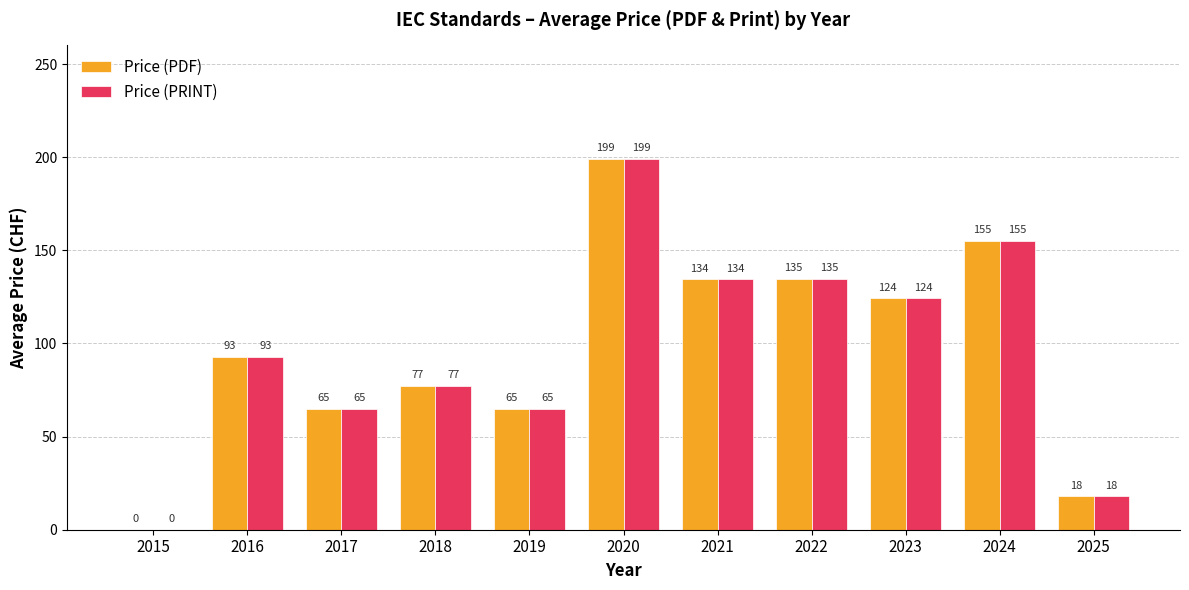

What is the highest value of the Price (PDF) series?

199.0